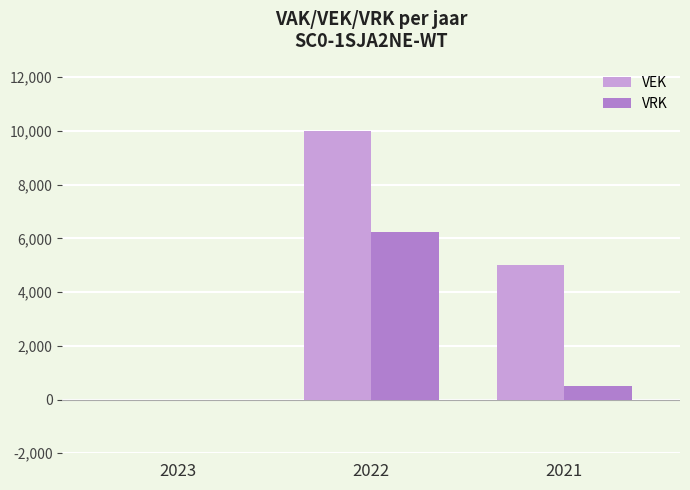

What is the sum of the VRK values at 2023 and 2021?

500